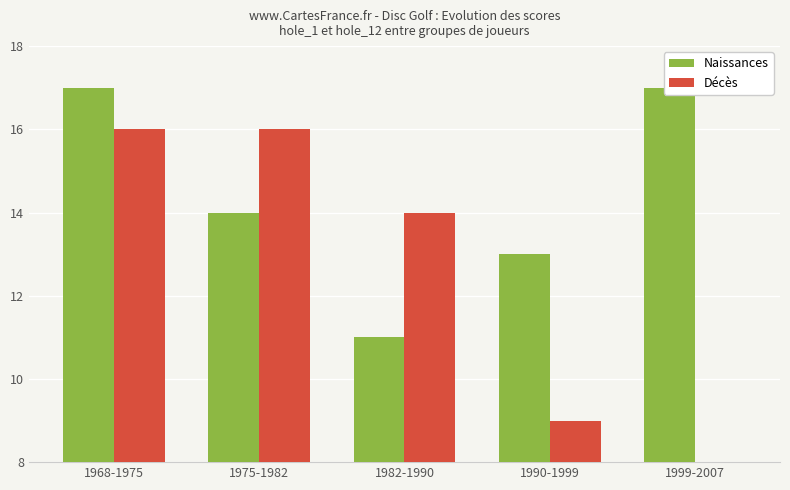

Is it true that Décès equals 8 at 1968-1975?

False